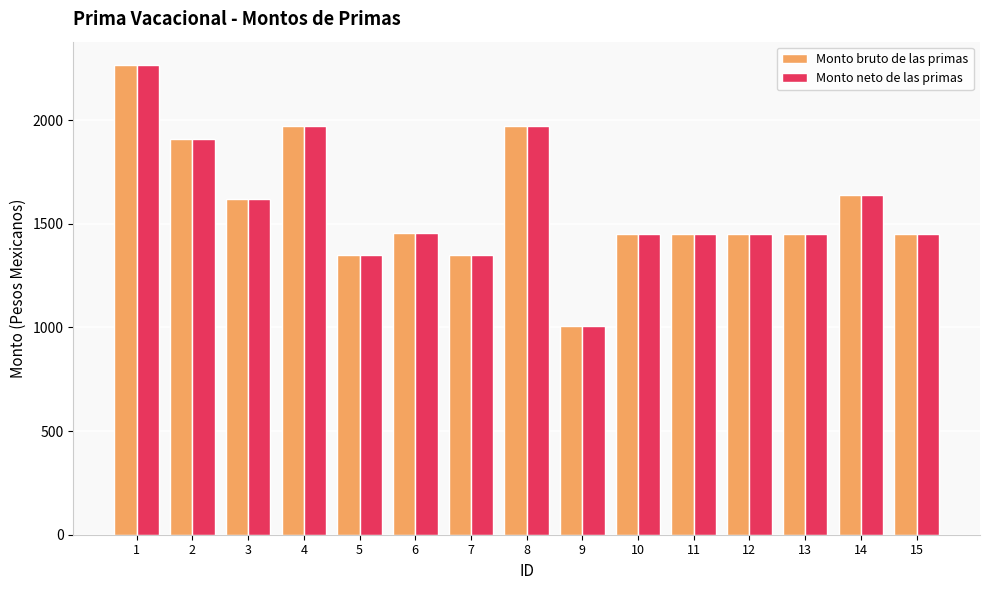

The value of Monto neto de las primas at 4 is 2849.8. True or false?

False